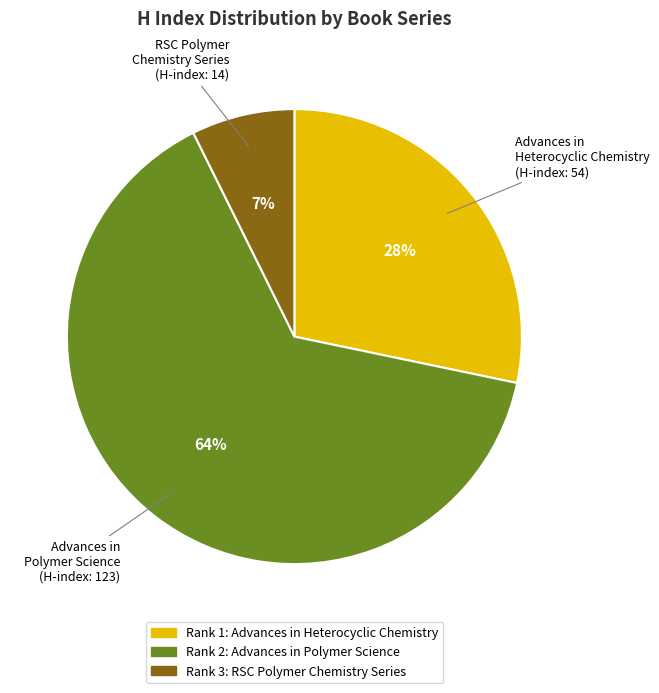

To the nearest percent, what is the average slice percentage?

33%